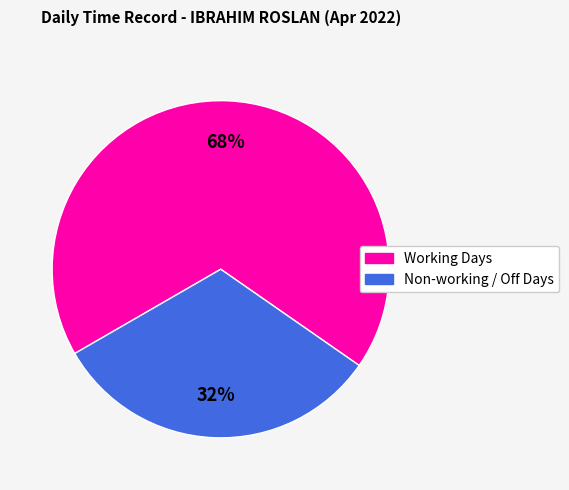

Does any single category account for the majority?

Yes